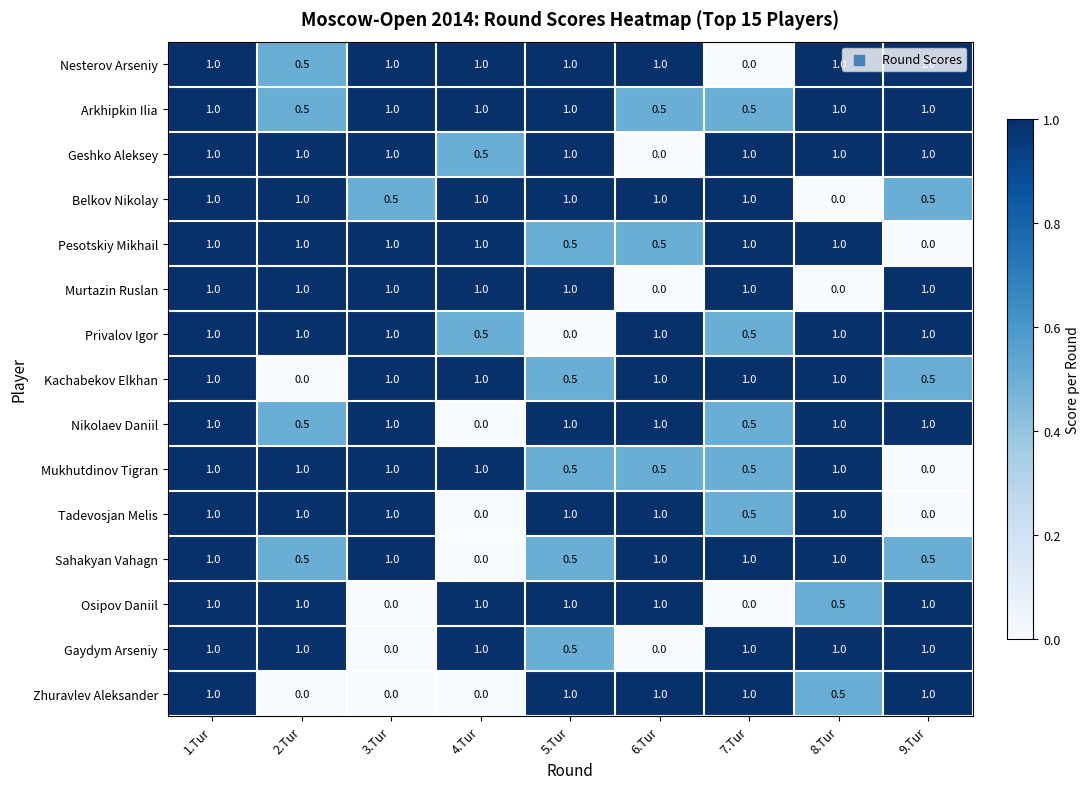

What is the highest value of the Belkov Nikolay series?

1.0